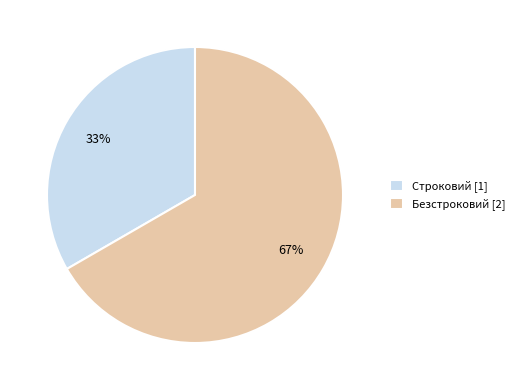

Combined, do Строковий and Безстроковий account for over 50%?

Yes